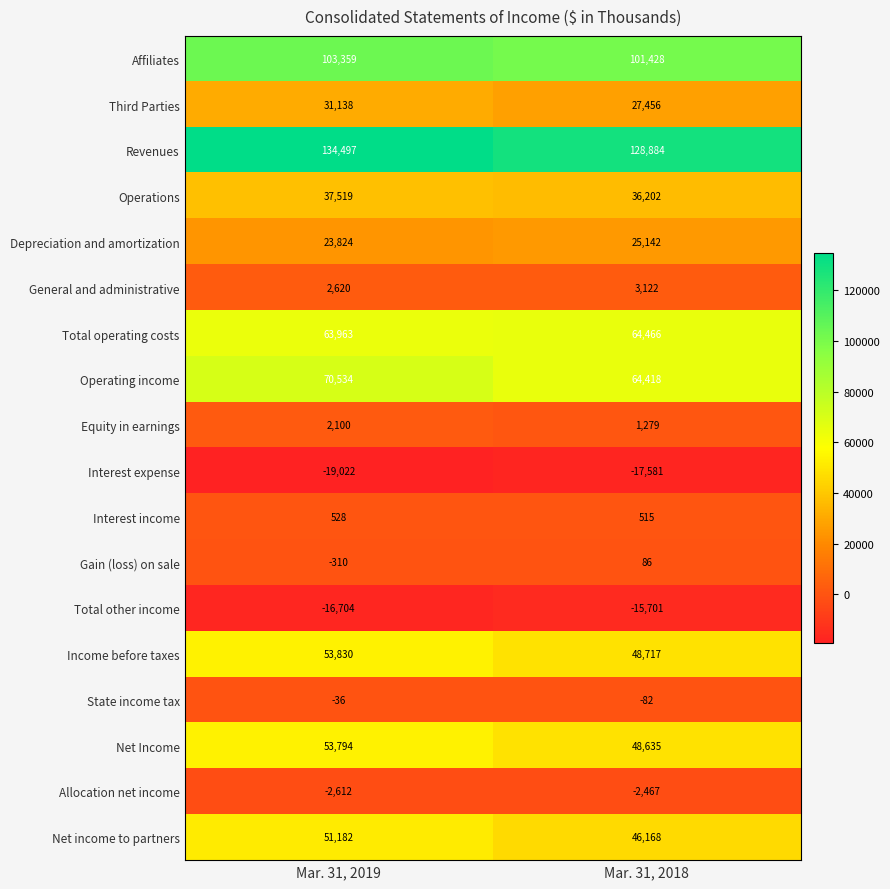

At which category is the sum across all series the highest?

Mar. 31, 2019